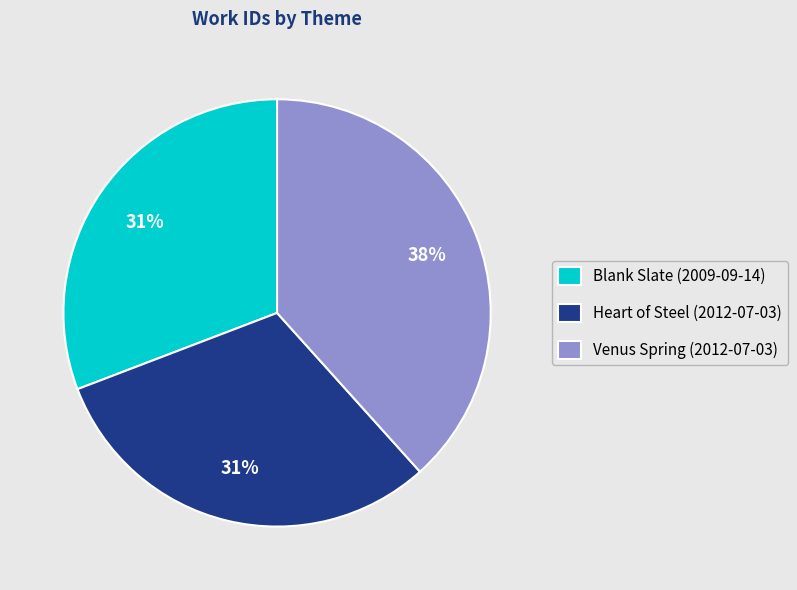

Does Blank Slate (2009-09-14) account for over 50% of the chart?

No